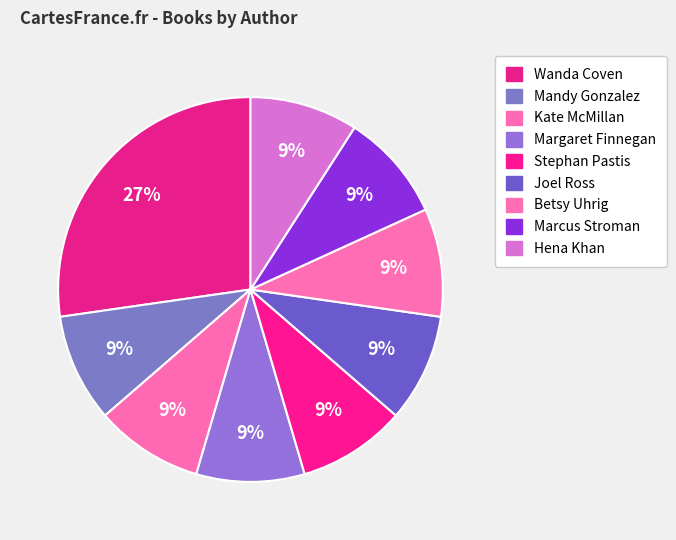

Which slice is the largest?

Wanda Coven